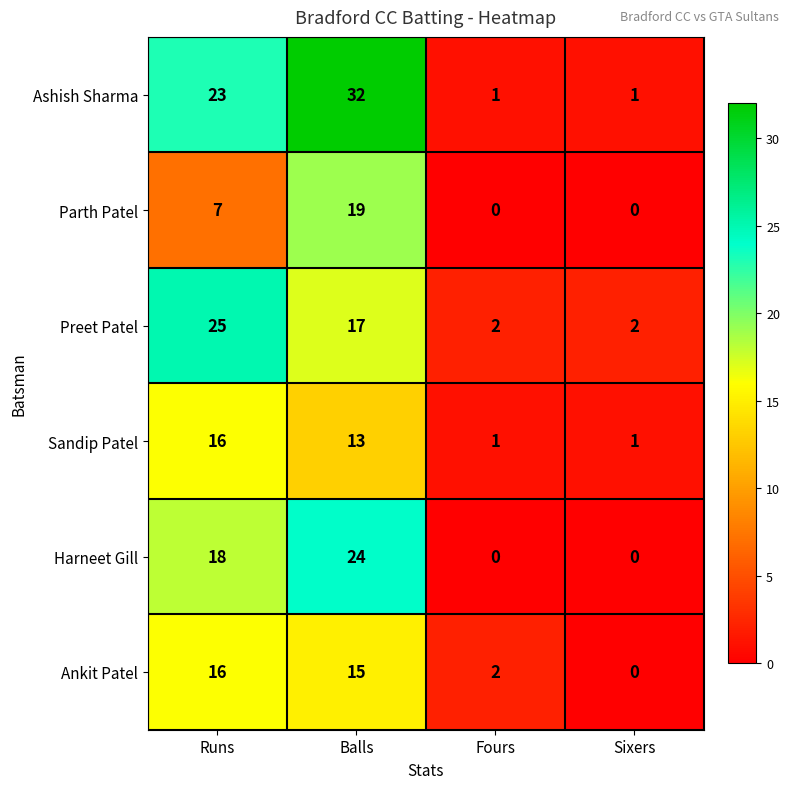

Between Fours and Sixers, which series saw the biggest shift?

Ankit Patel